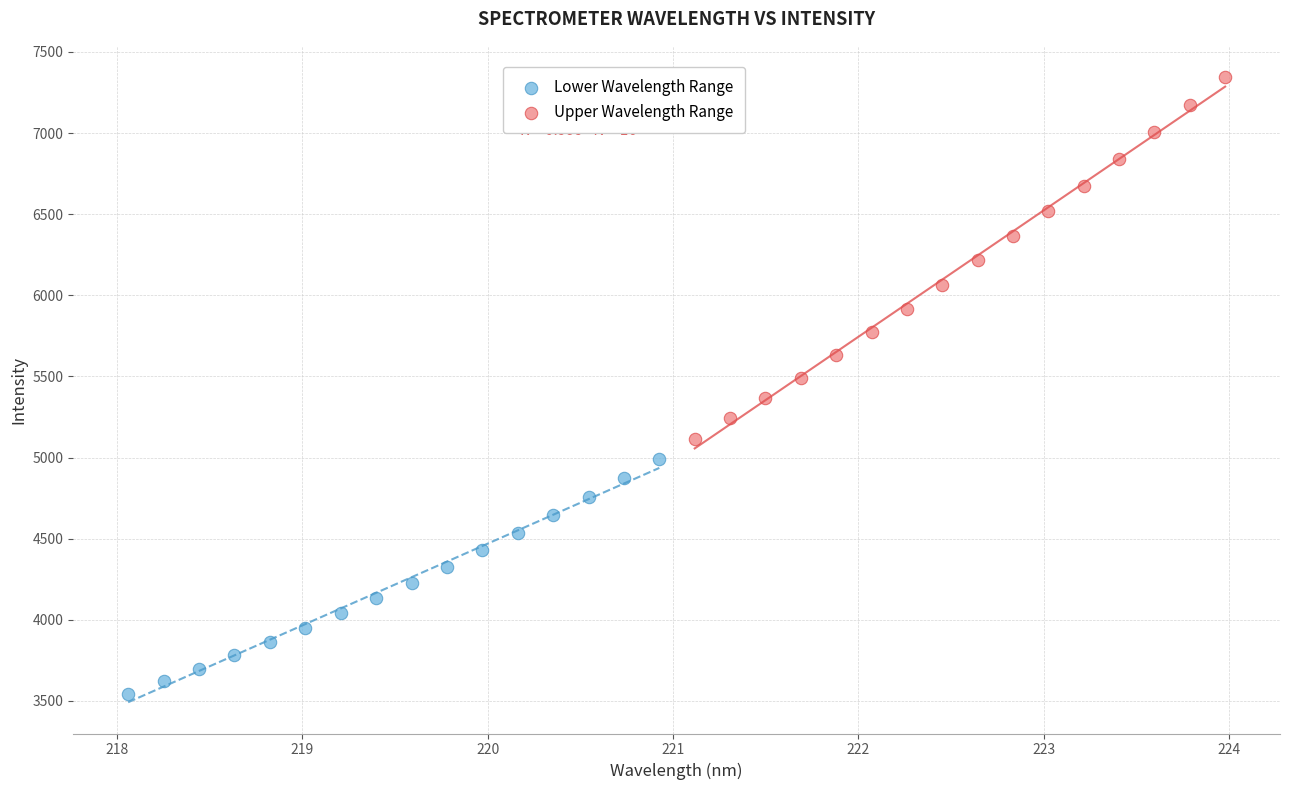

Which series reaches the maximum Y coordinate?

Upper Wavelength Range